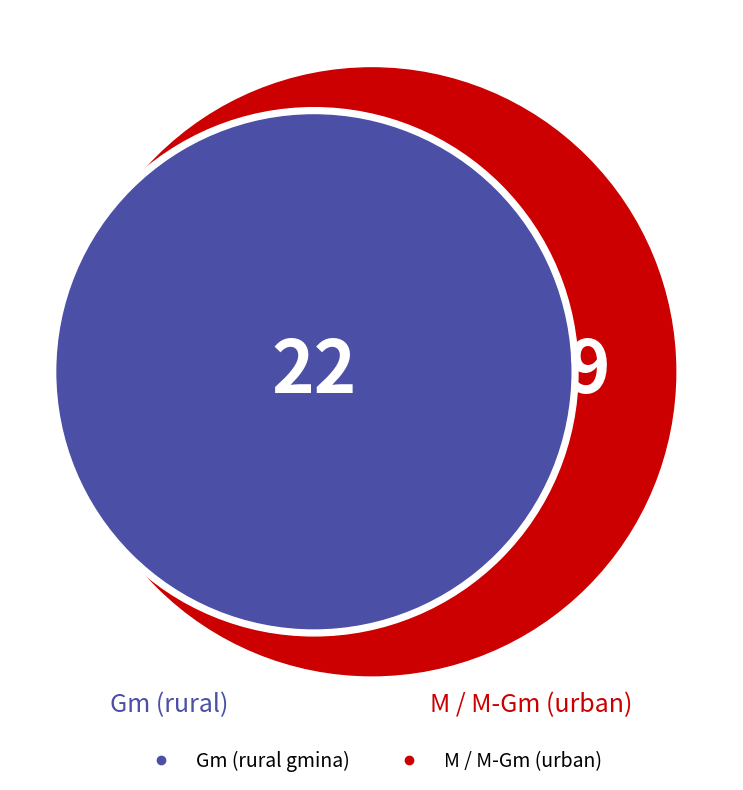

To the nearest percent, what is the combined percentage of Gm and M?

77%